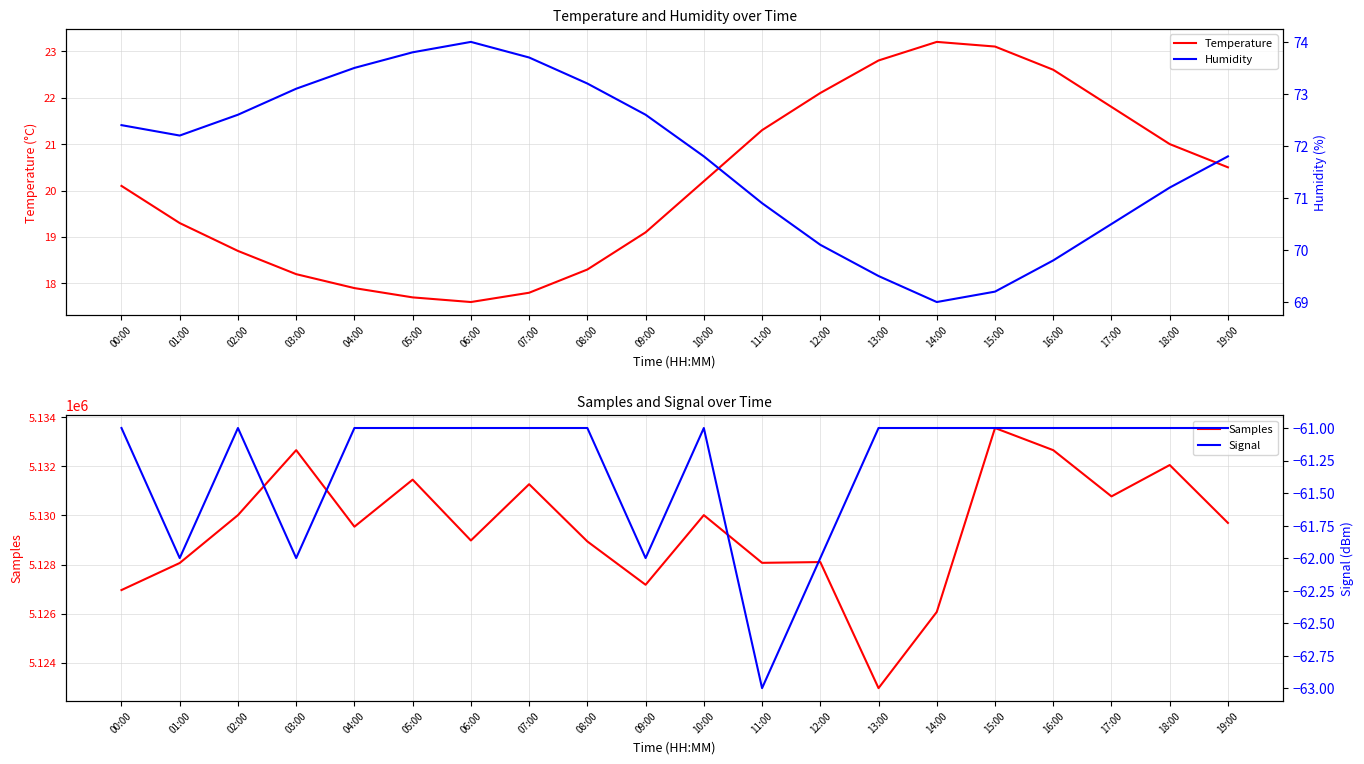

How many data points does each series have?

20